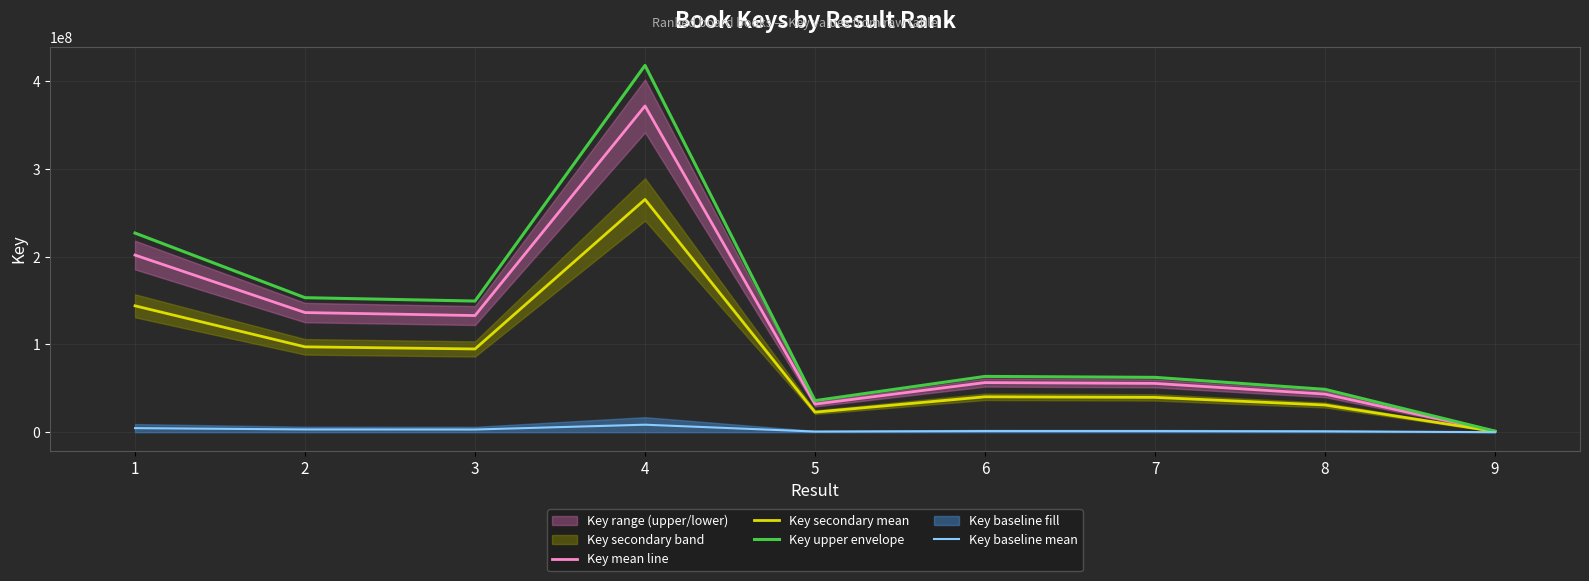

Is it true that Key mean line equals 132948998.5 at 3?

True